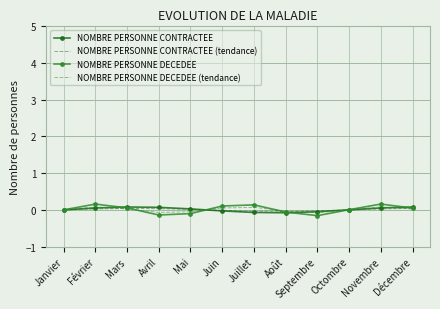

How many categories are shown in the chart?

12